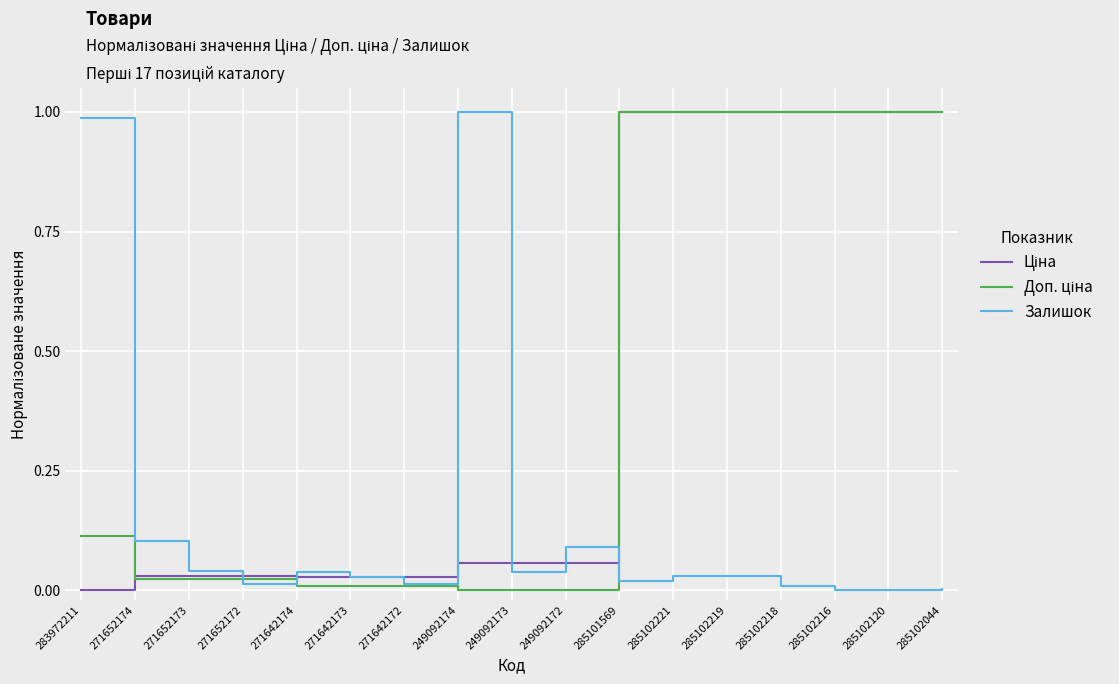

Is it true that Залишок equals 0.0 at 271652172?

True